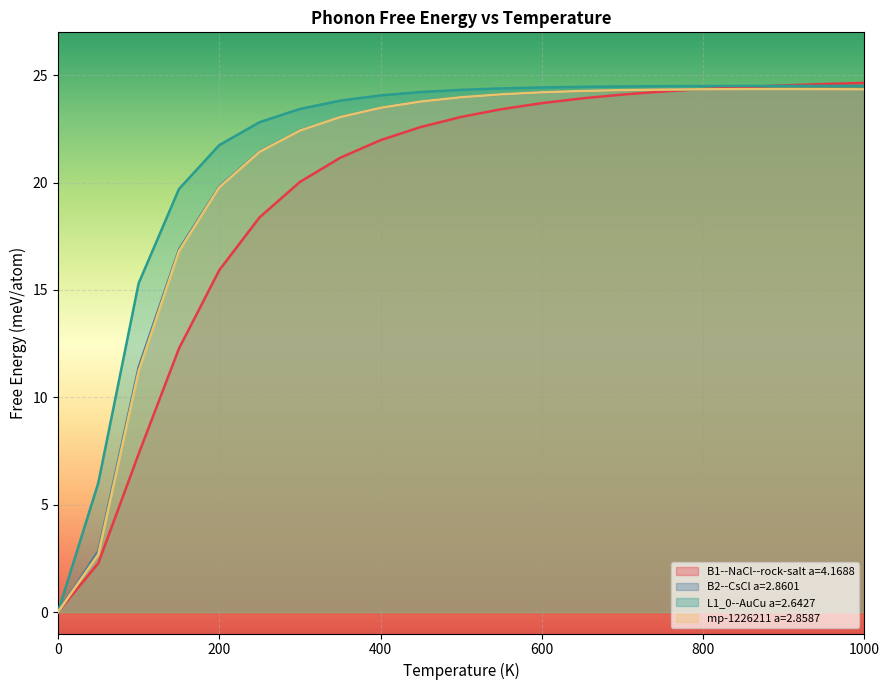

What are all the series names shown in the legend?

B1--NaCl--rock-salt a=4.1688, B2--CsCl a=2.8601, L1_0--AuCu a=2.6427, mp-1226211 a=2.8587